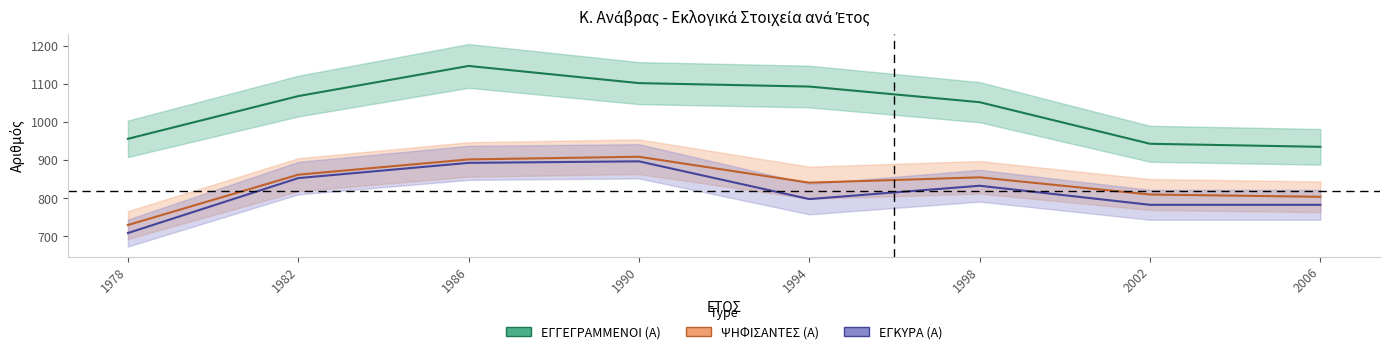

The value of ΨΗΦΙΣΑΝΤΕΣ (Α) at 2002 is 810. True or false?

True